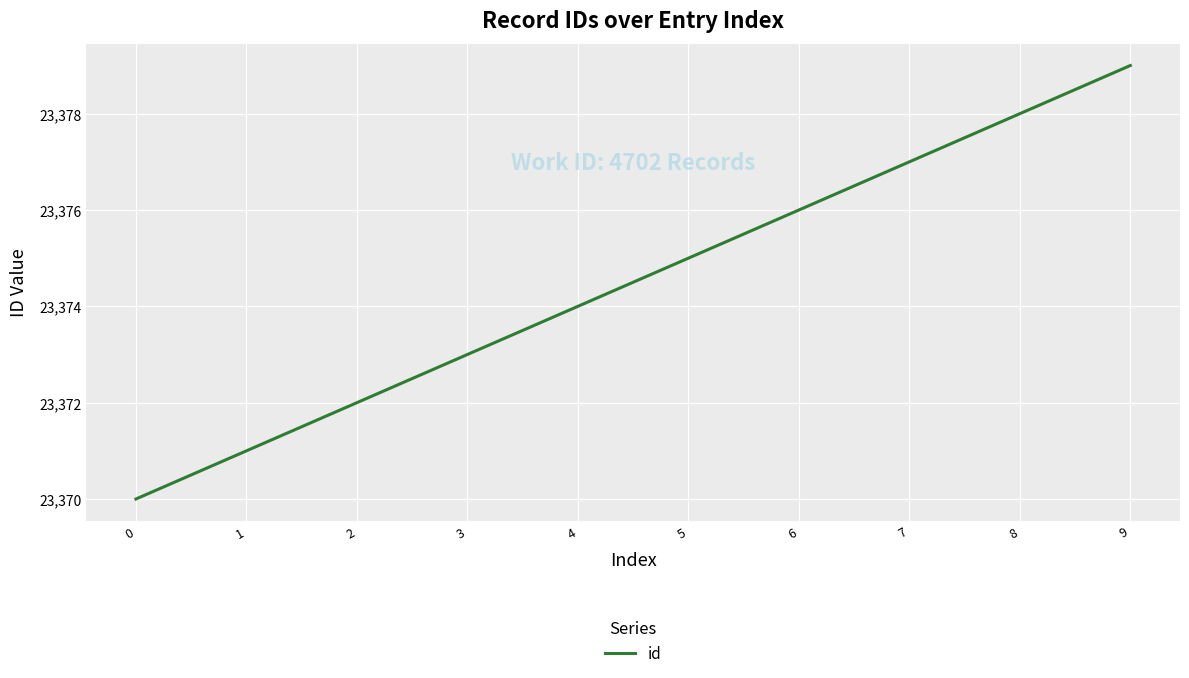

What is the sum of the values at 8 and 9?

46757